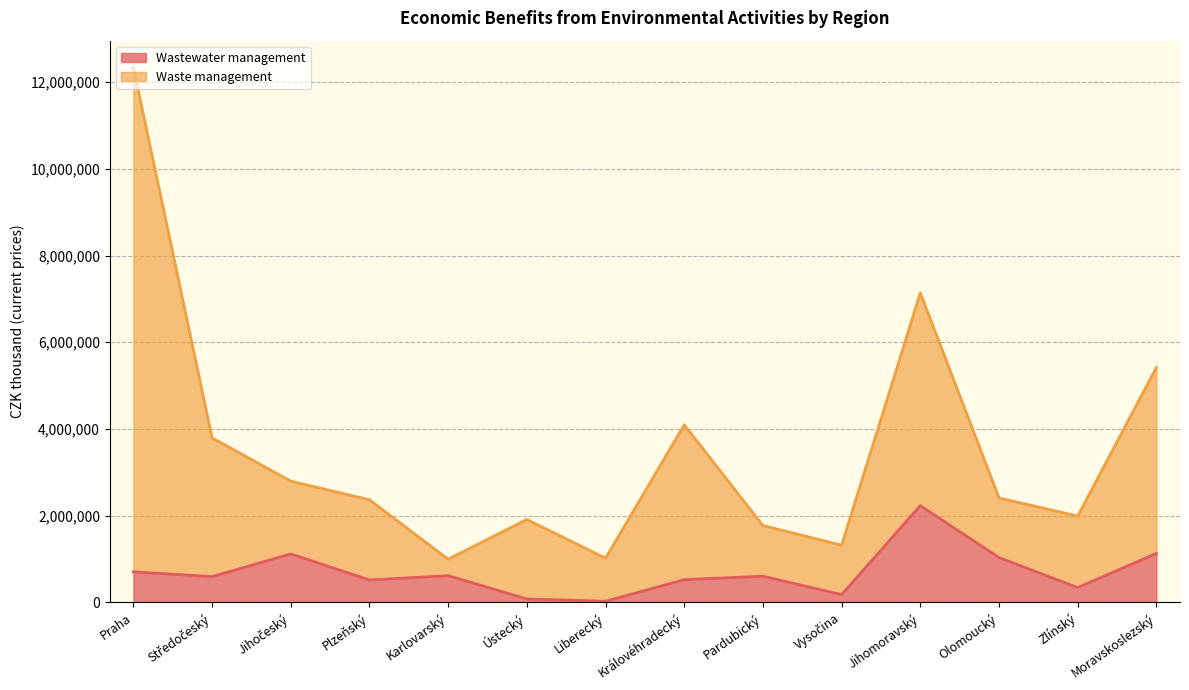

Where does the Waste management series first go above 2411062?

Praha